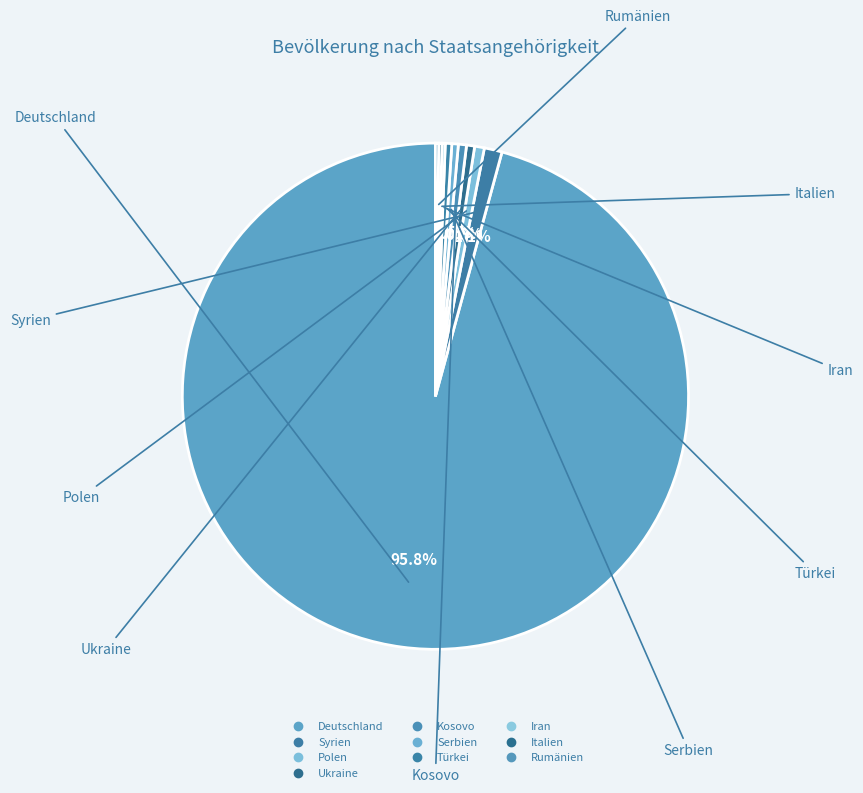

To the nearest percent, what percentage of the pie is Deutschland?

96%